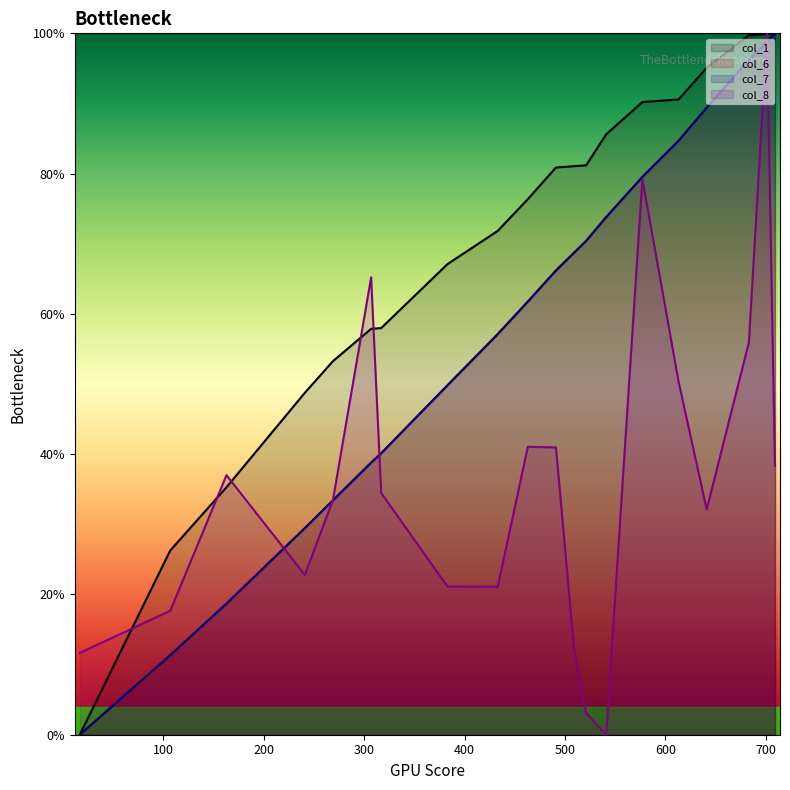

Where is col_6 nearest to the value 50?

383